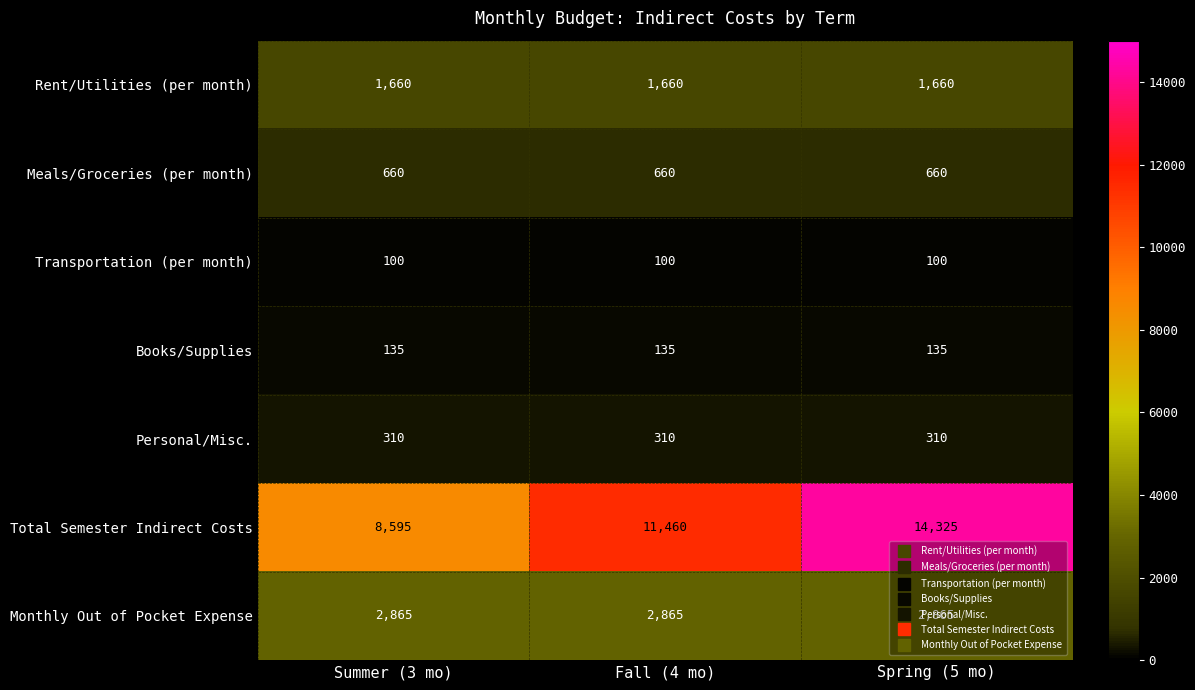

At Summer (3 mo), list the series in order from smallest to largest.

Transportation (per month), Books/Supplies, Personal/Misc., Meals/Groceries (per month), Rent/Utilities (per month), Monthly Out of Pocket Expense, Total Semester Indirect Costs